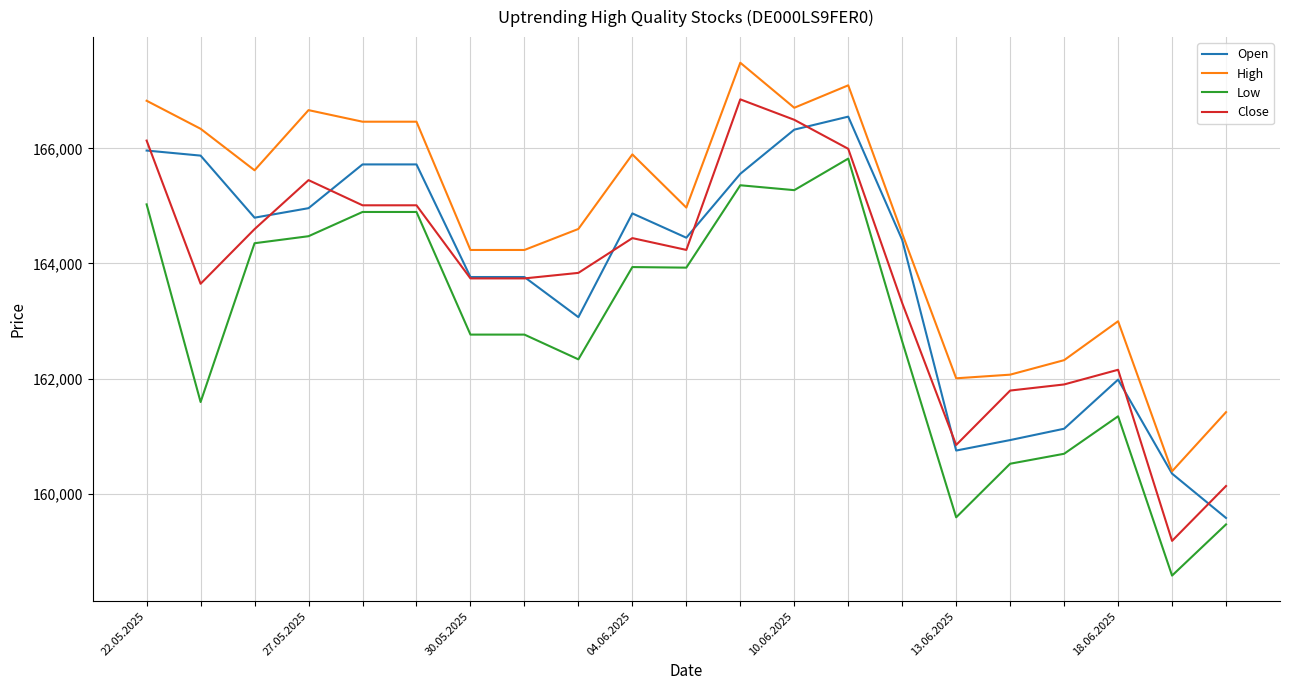

What is the highest value of the Low series?

165821